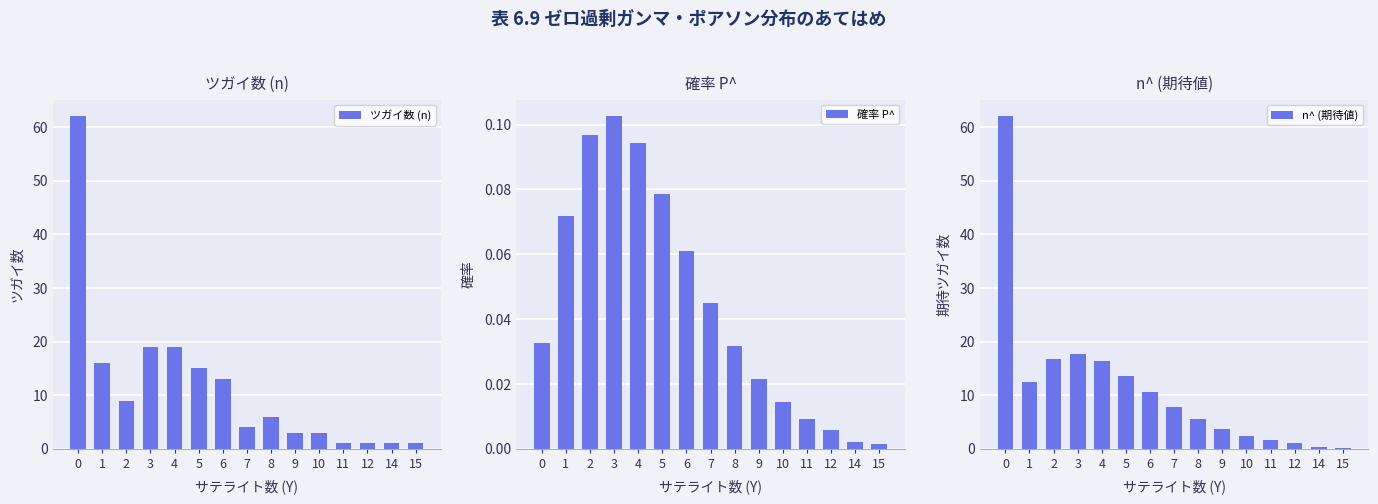

The ツガイ数 (n) series shows 0.2 at 12. True or false?

False